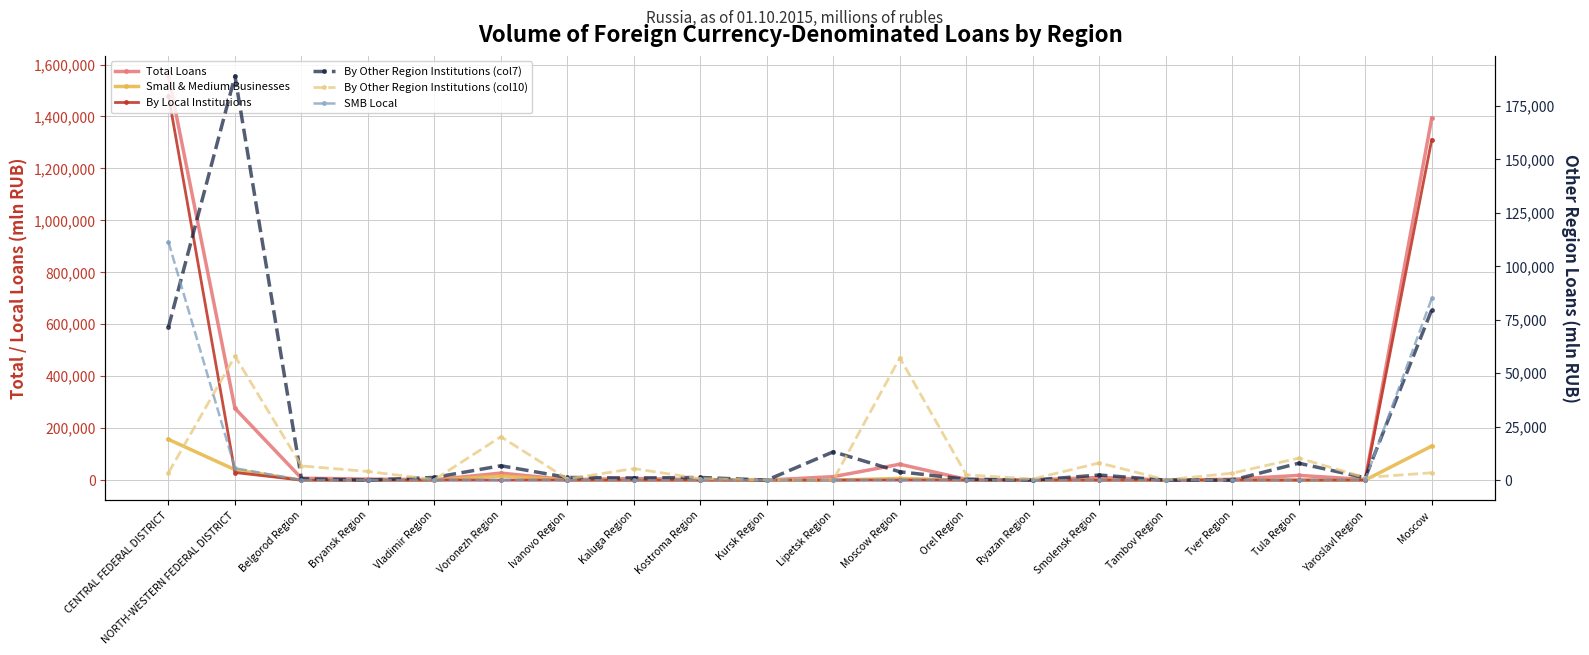

Which series has the largest total across all categories?

Total Loans